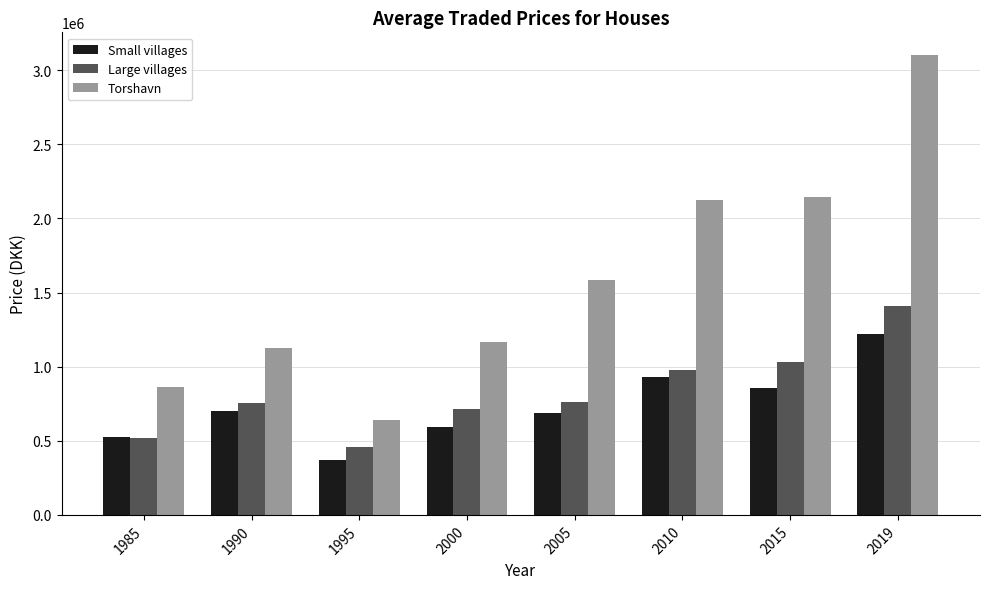

What value does the Large villages series have at 2015?

1031447